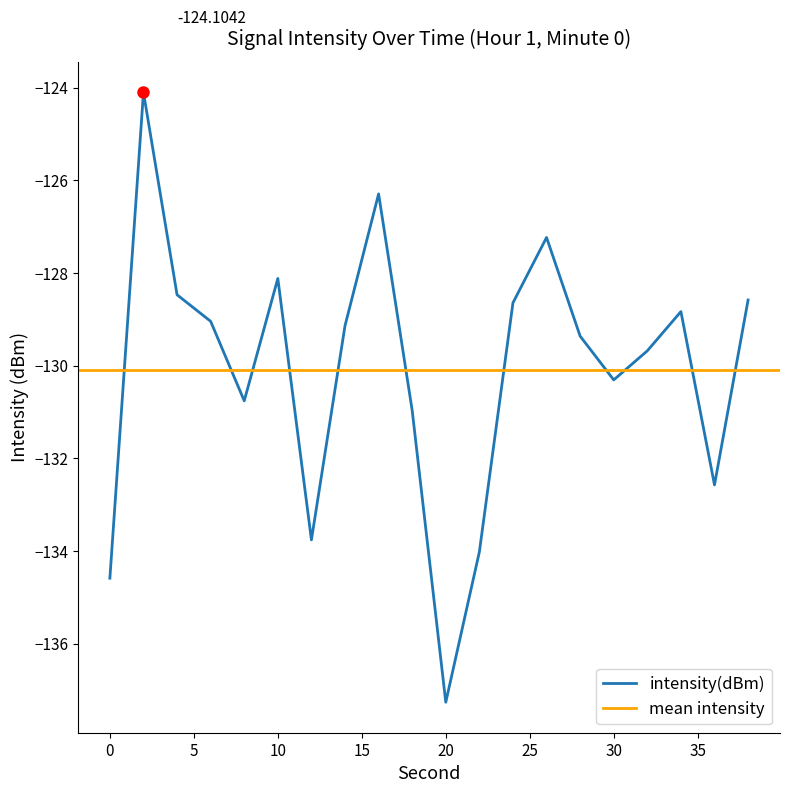

What is the change in value from 2 to 16?

-2.2